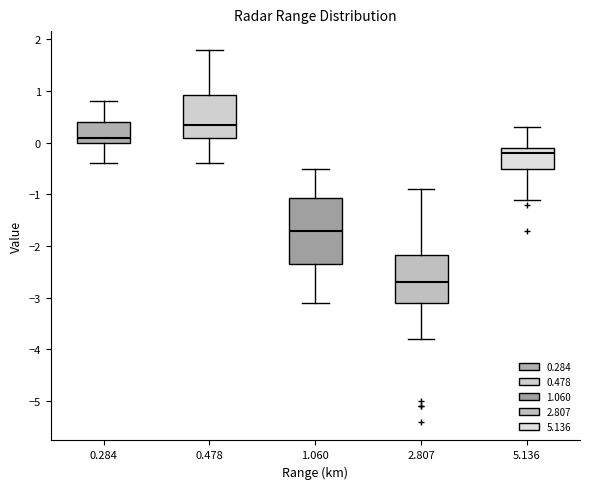

Where is the lower edge of the box at x = 5.136 on the y-axis? The values are not printed on the chart, so give them approximately, as read against the axis.

-0.5